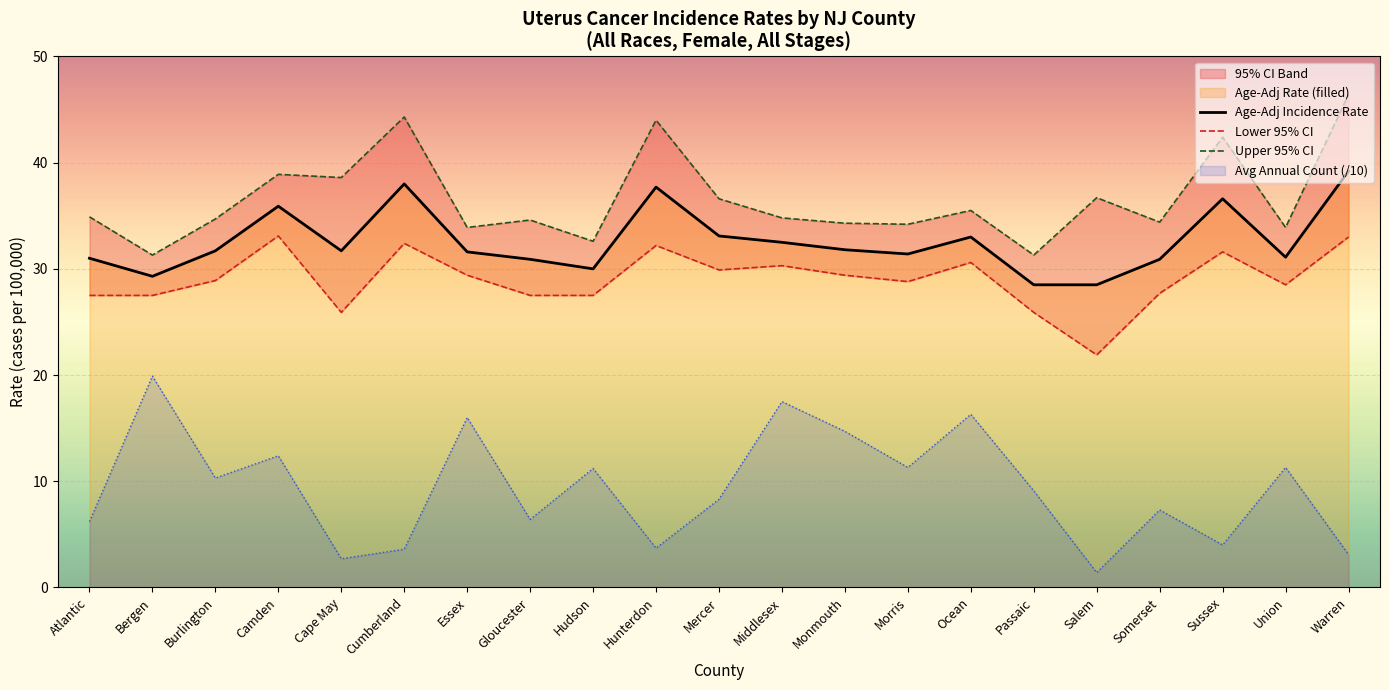

True or false: Age-Adj Incidence Rate has a value of 28.5 at Passaic.

True